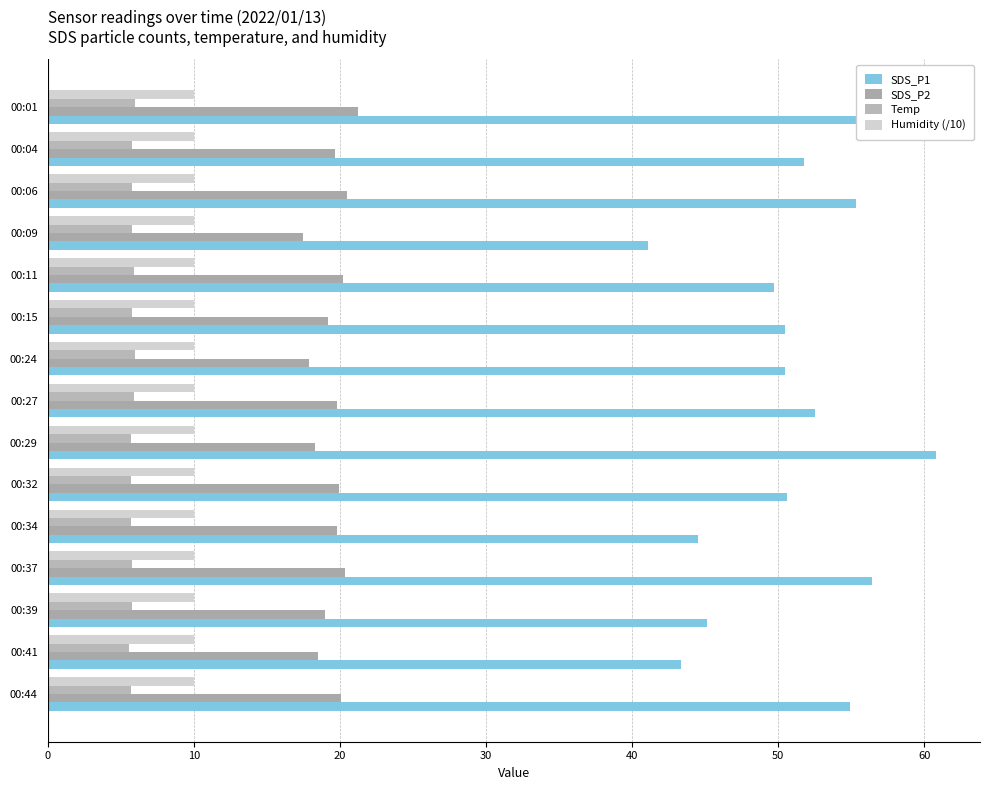

Reading left to right, list all the values displayed in this chart.

SDS_P1: 58.7	51.8	55.3	41.1	49.7	50.4	50.5	52.5	60.8	50.6	44.5	56.4	45.1	43.4	54.9
SDS_P2: 21.2	19.7	20.5	17.5	20.2	19.2	17.9	19.8	18.3	19.9	19.8	20.4	19.0	18.5	20.1
Temp: 6.0	5.8	5.8	5.8	5.9	5.8	6.0	5.9	5.7	5.7	5.7	5.8	5.8	5.6	5.7
Humidity (/10): 0.2	0.2	0.2	0.2	0.2	0.2	0.2	0.2	0.2	0.2	0.2	0.2	0.2	0.2	0.2